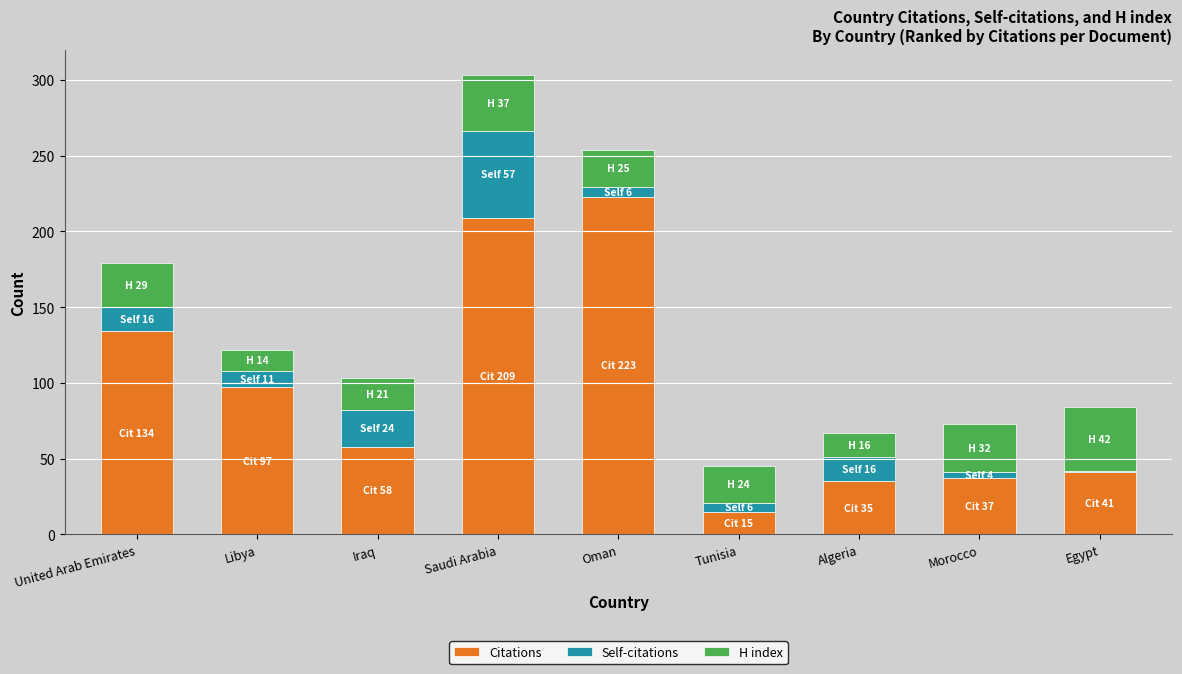

What is the total value across all series at Libya?

122